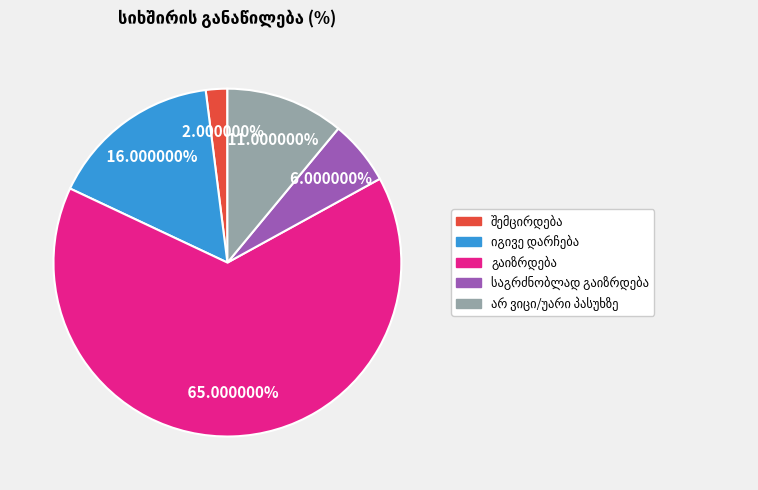

Does any single category account for the majority?

Yes